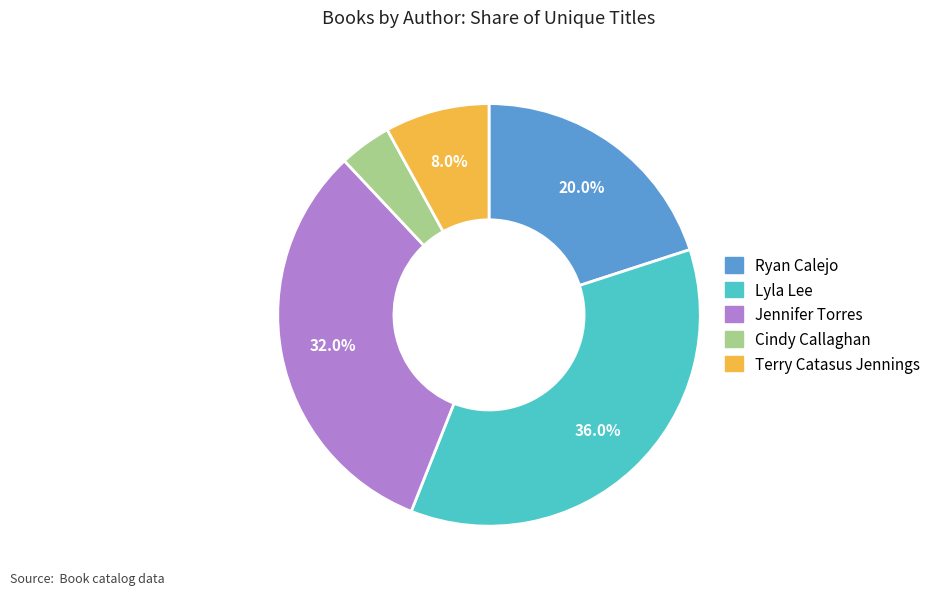

Is there any slice that represents more than half of the pie?

No